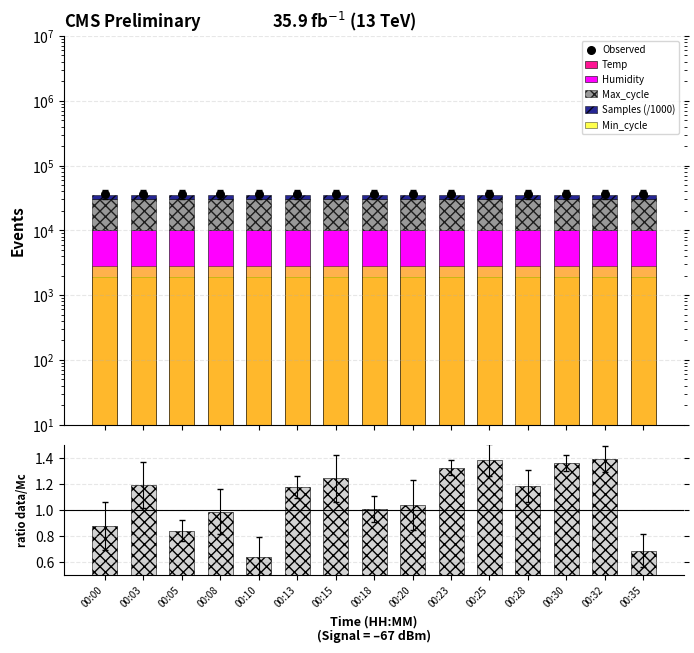

What is the total value across all series at 00:10?

35154.3